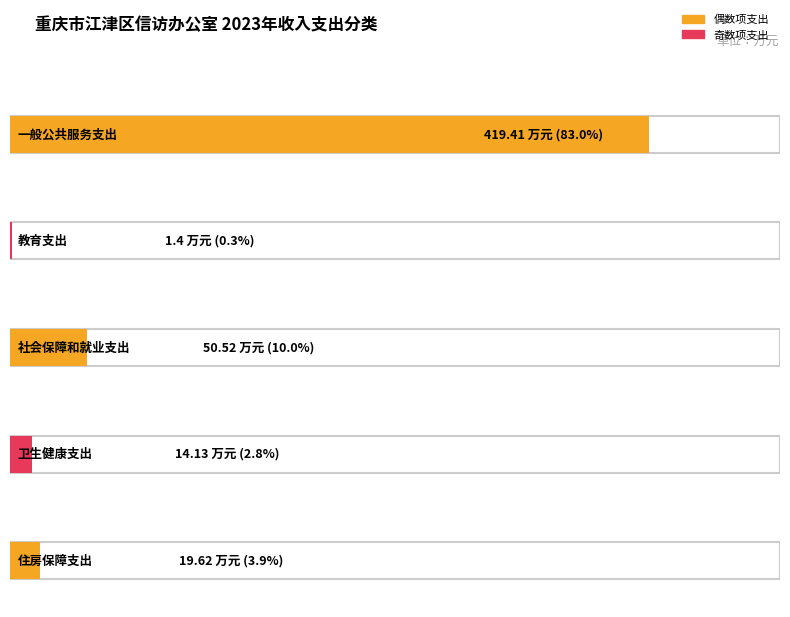

What is the sum of all values?

505.1